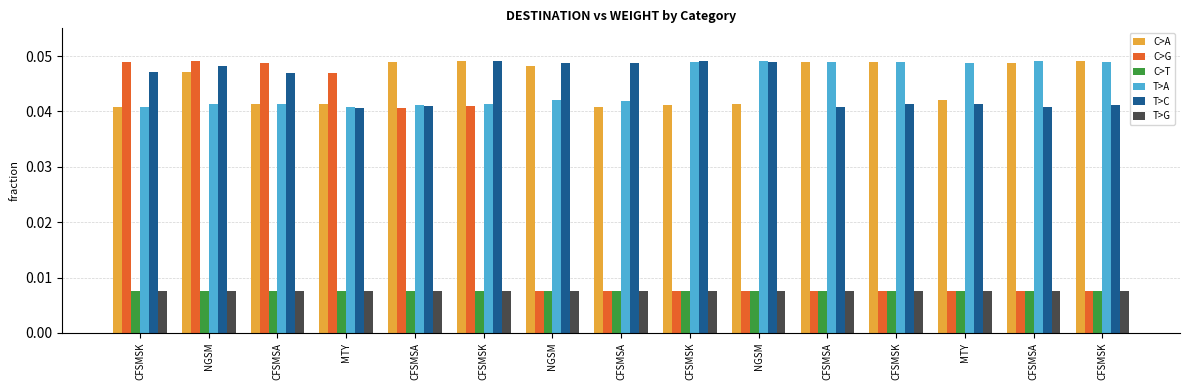

At which label does C>T reach its minimum?

CFSMSK